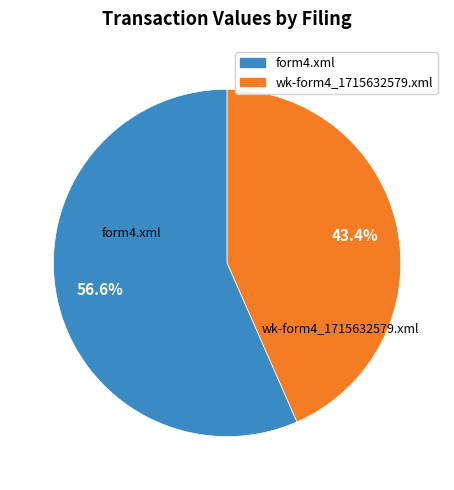

What portion of the pie excludes wk-form4_1715632579.xml?

56.6%